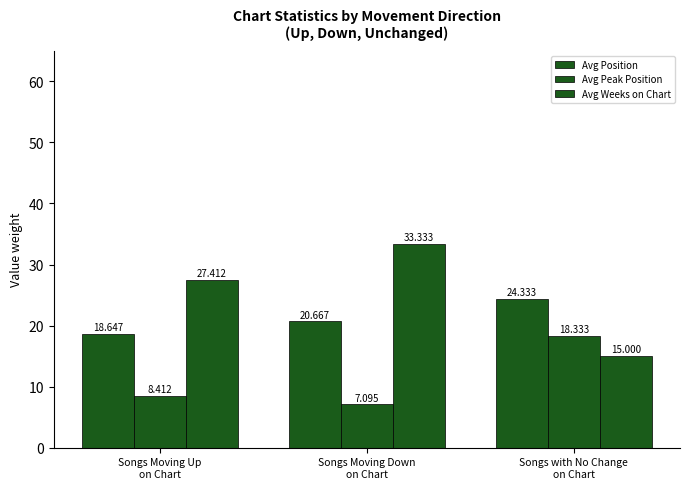

Reading left to right, transcribe all the data shown in this chart.

Avg Position: 18.6	20.7	24.3
Avg Peak Position: 8.4	7.1	18.3
Avg Weeks on Chart: 27.4	33.3	15.0